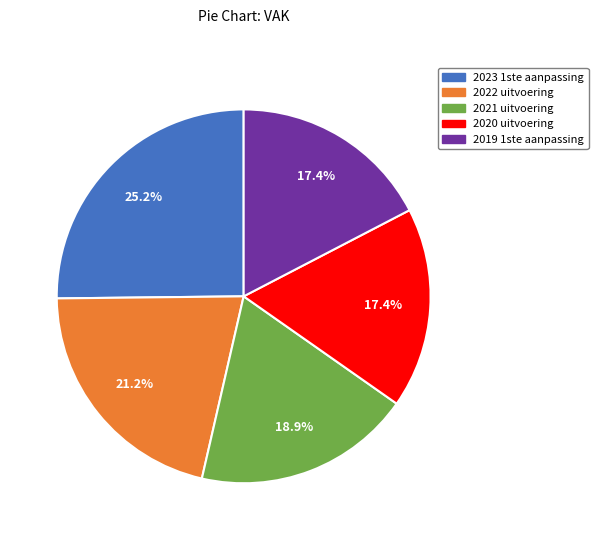

To the nearest percent, what is the combined percentage of 2022 uitvoering and 2021 uitvoering?

40%